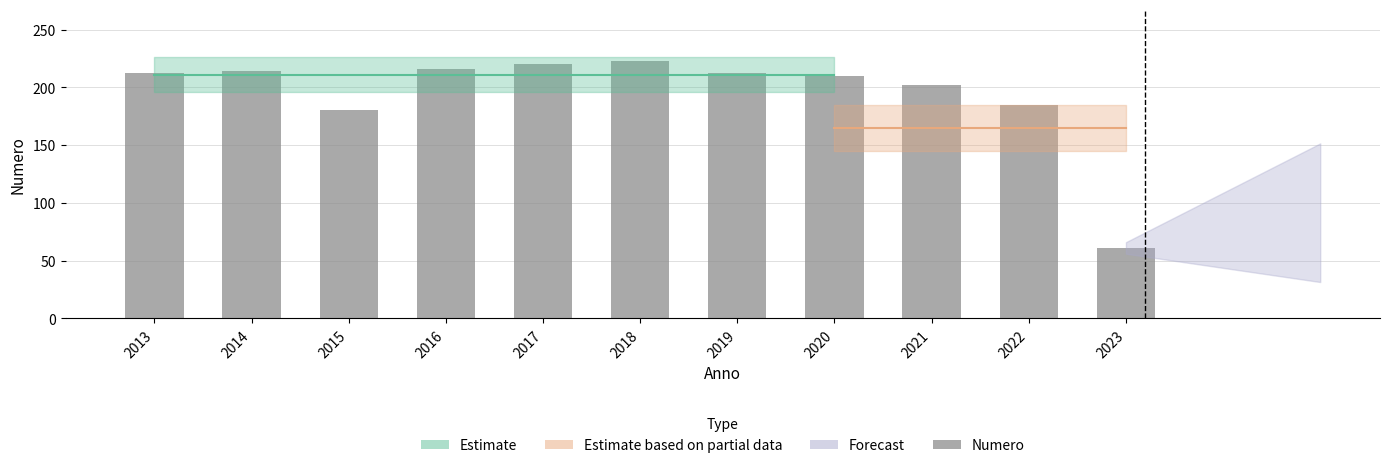

What is the ratio of the value at 2016 to the value at 2014?

1.0